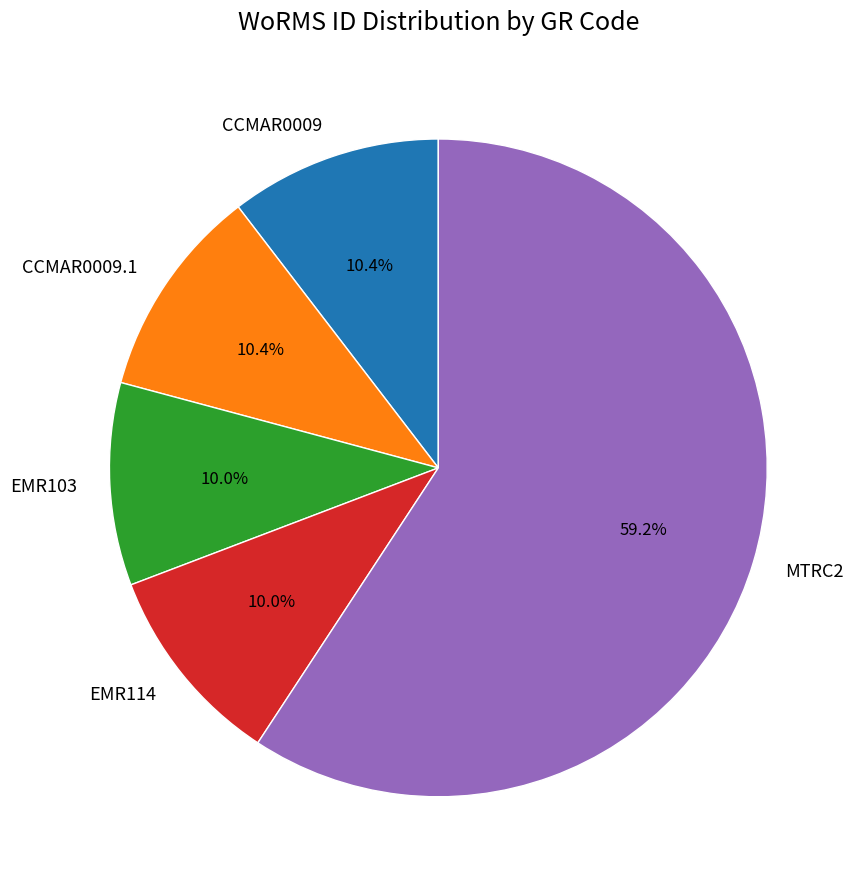

What percentage is NOT represented by EMR103?

90.0%